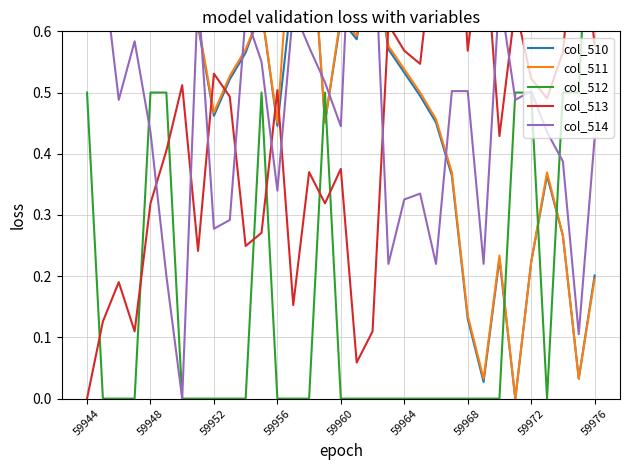

What is the total value across all series at 59976?

2.4